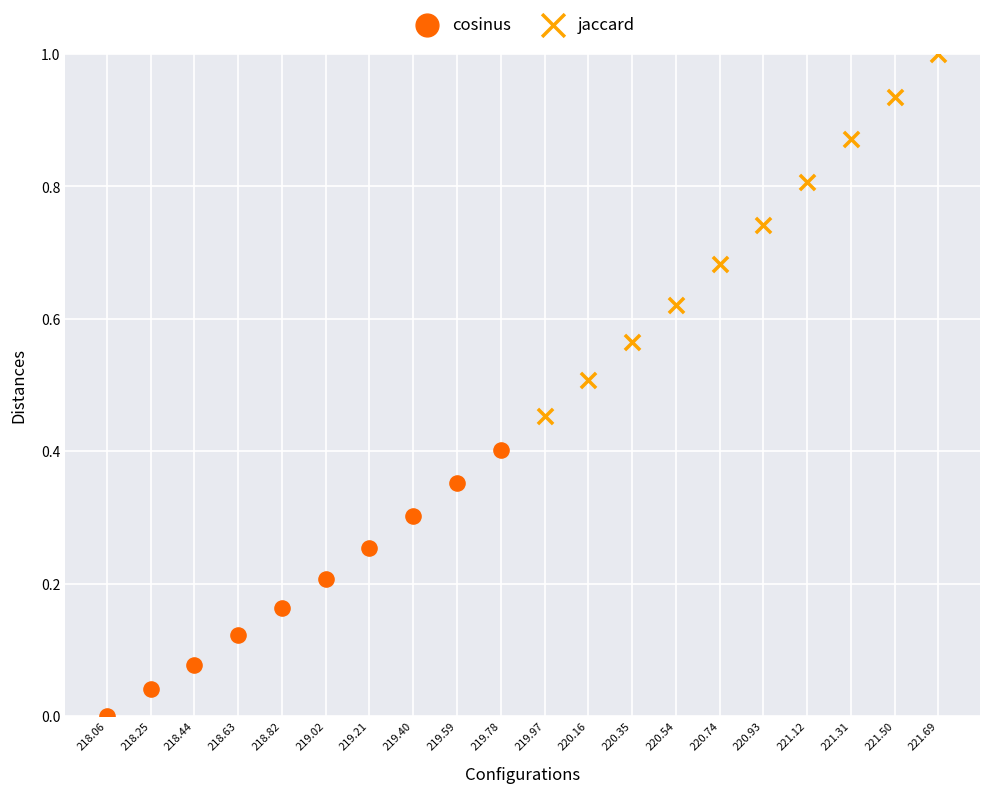

Which series has the largest Y range (max minus min)?

jaccard